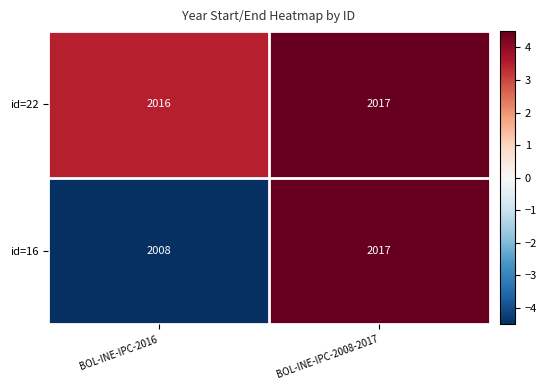

At which category is the sum across all series the highest?

BOL-INE-IPC-2008-2017